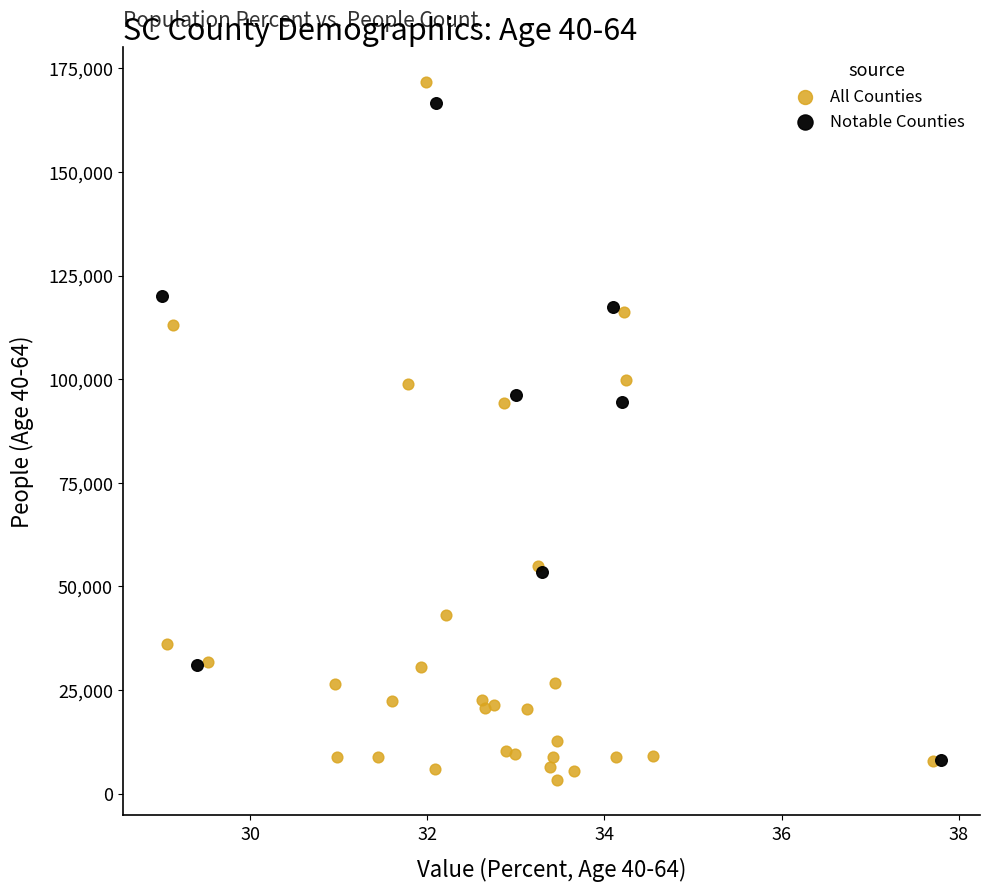

Which series has the widest spread of Y values?

All Counties